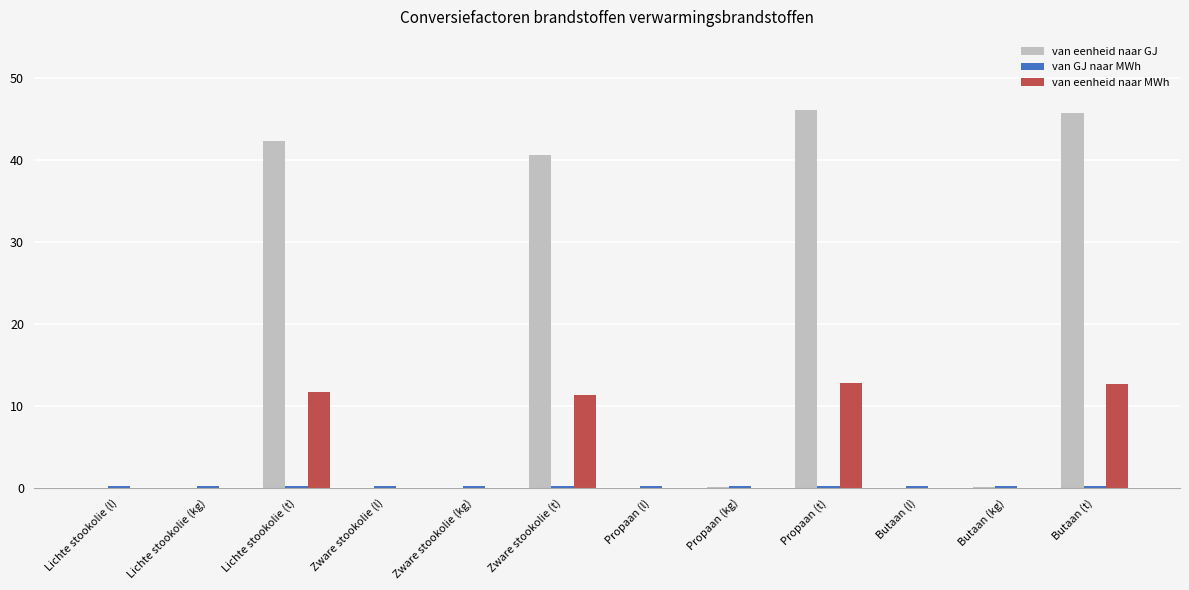

The van eenheid naar MWh series shows 0.0 at Propaan (l). True or false?

True